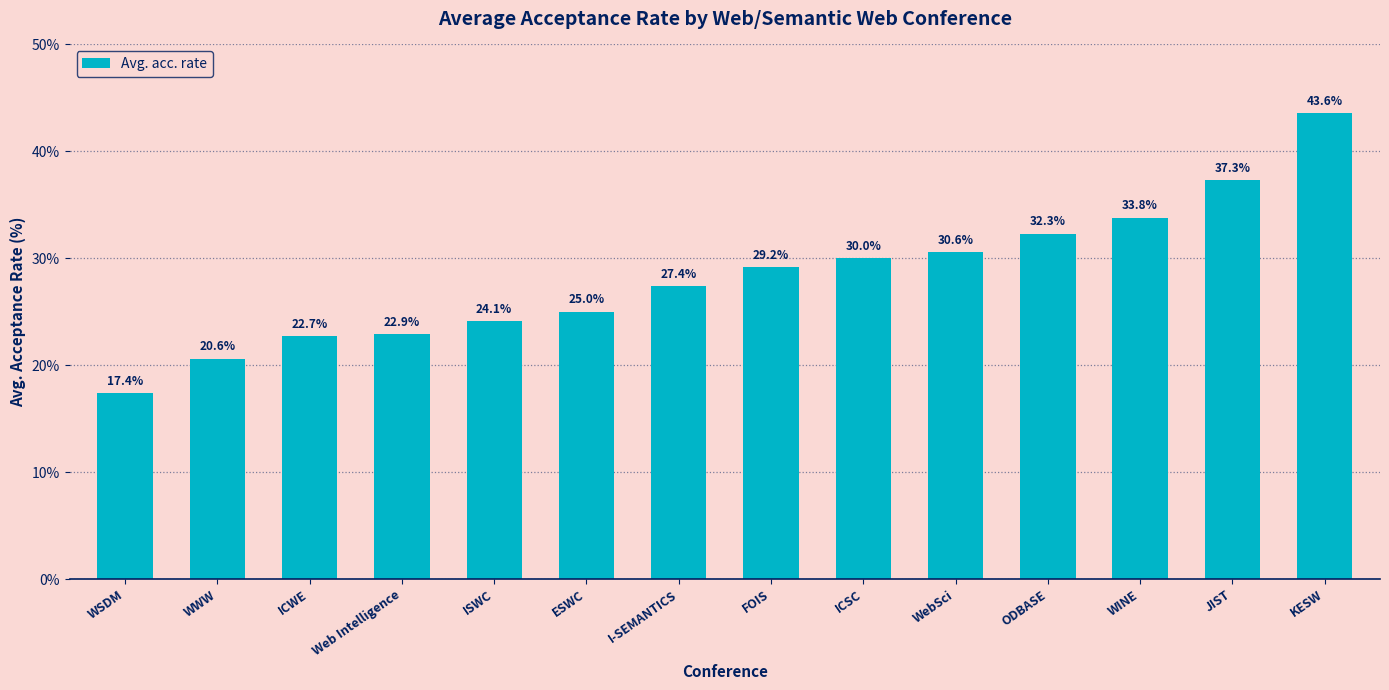

The chart shows a value of 55.4 at ODBASE. True or false?

False